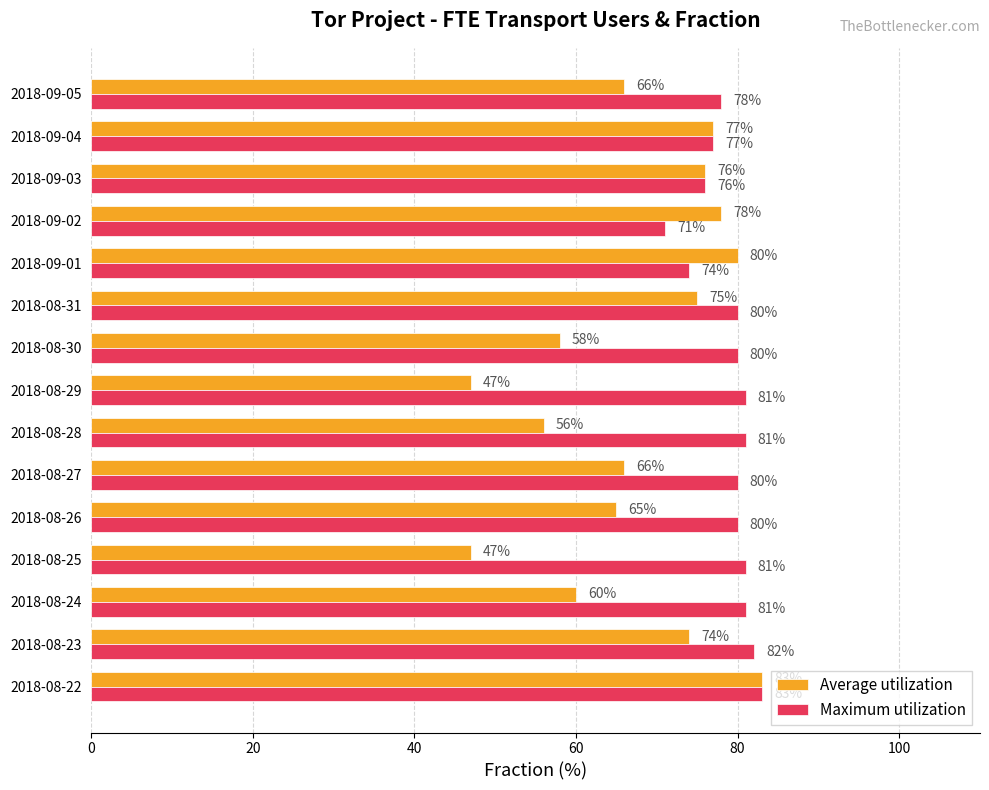

List the series in order of their overall mean, highest first.

Maximum utilization, Average utilization